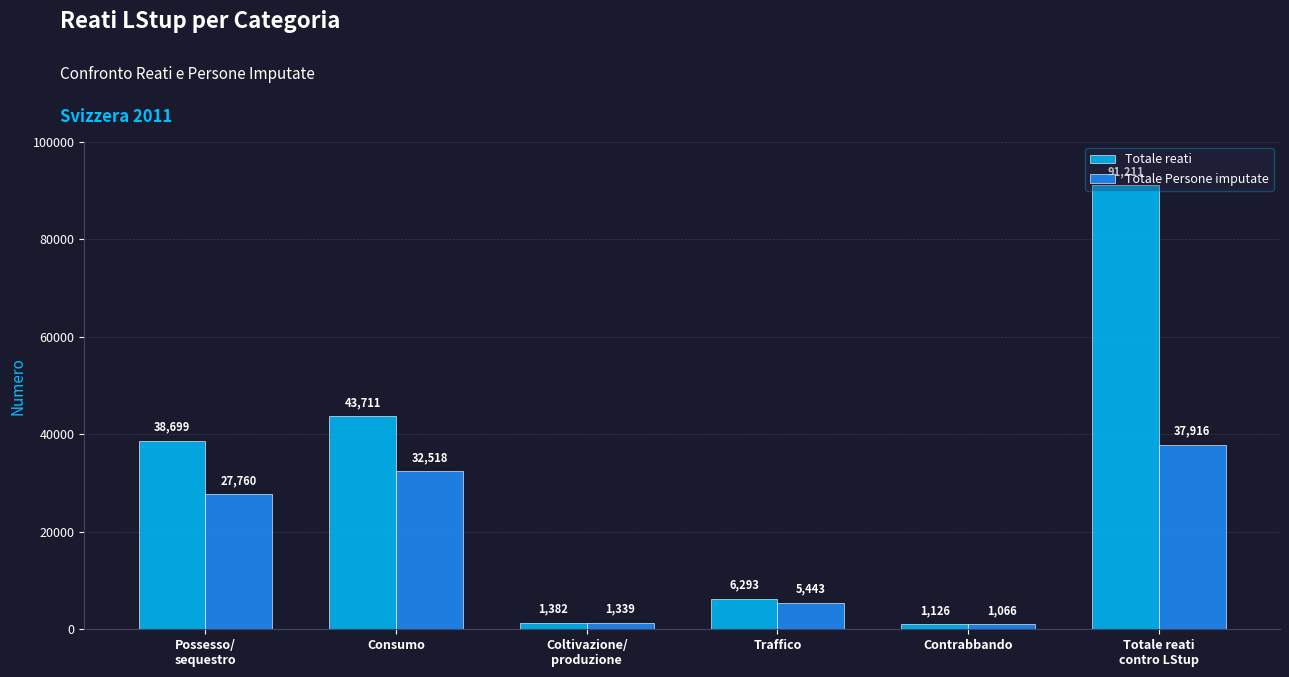

Rank the series at Possesso/
sequestro from highest to lowest value.

Totale reati, Totale Persone imputate